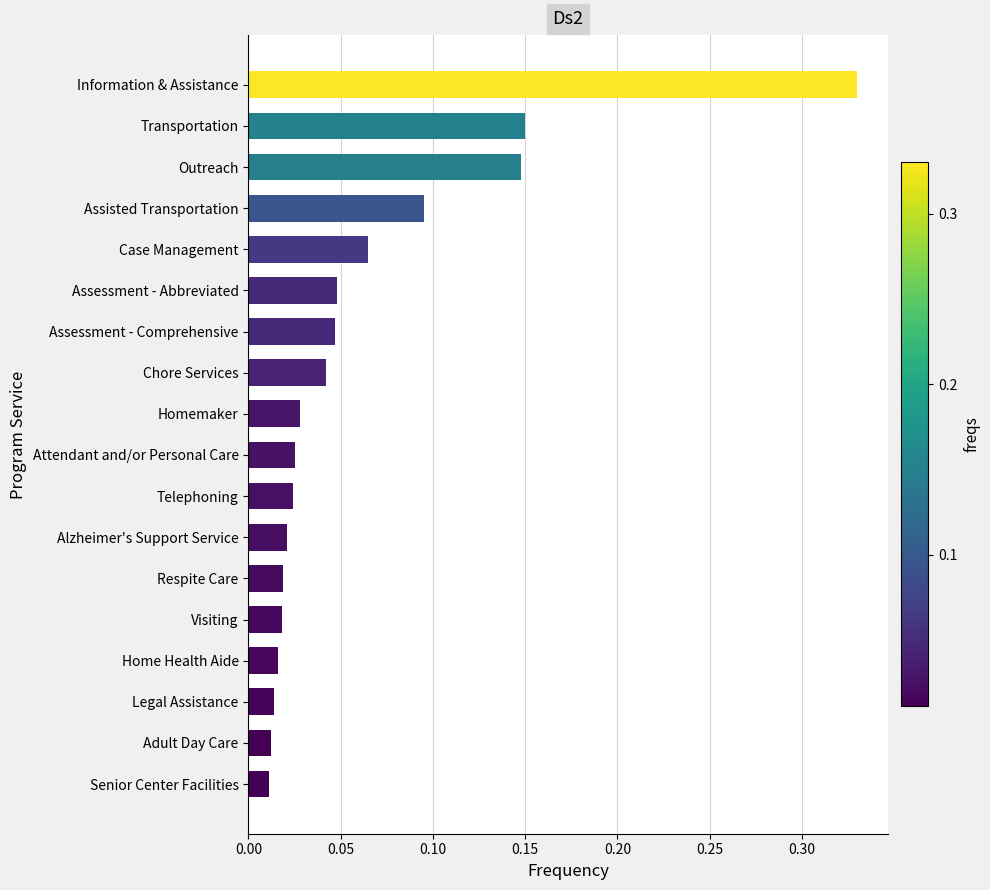

Which label corresponds to the largest value in the chart?

Information & Assistance